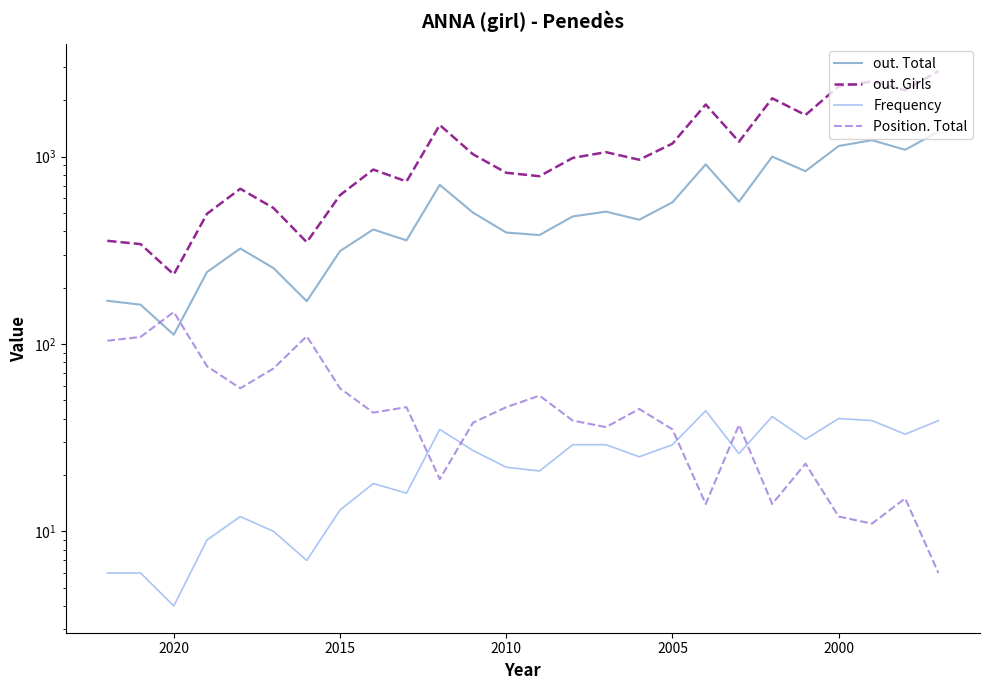

What are all the series names shown in the legend?

out. Total, out. Girls, Frequency, Position. Total